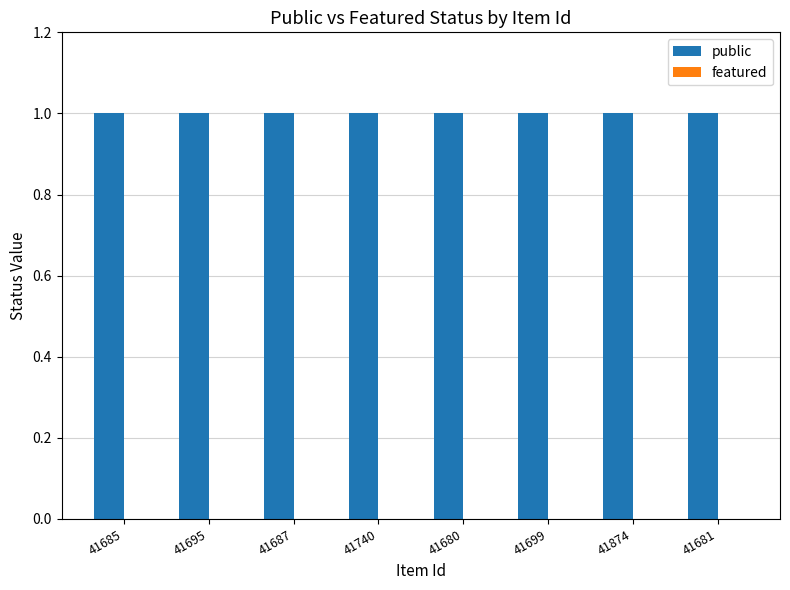

What is the label of the 8th bar from the right?

41685